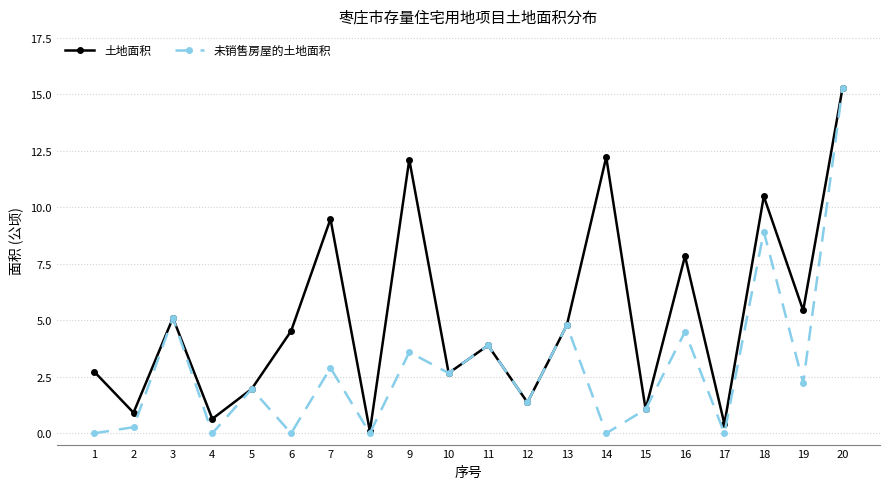

At which label is 土地面积 closest to 7?

16